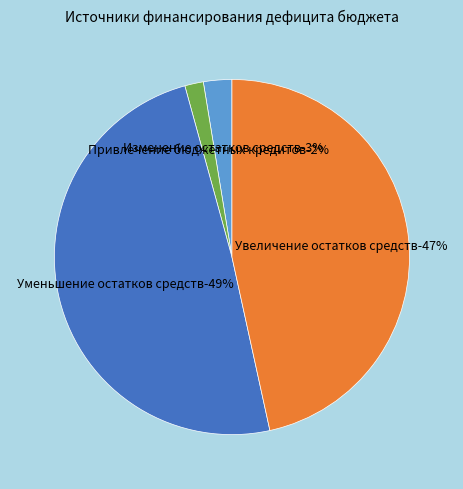

To the nearest percent, what portion does Уменьшение остатков средств represent?

49%